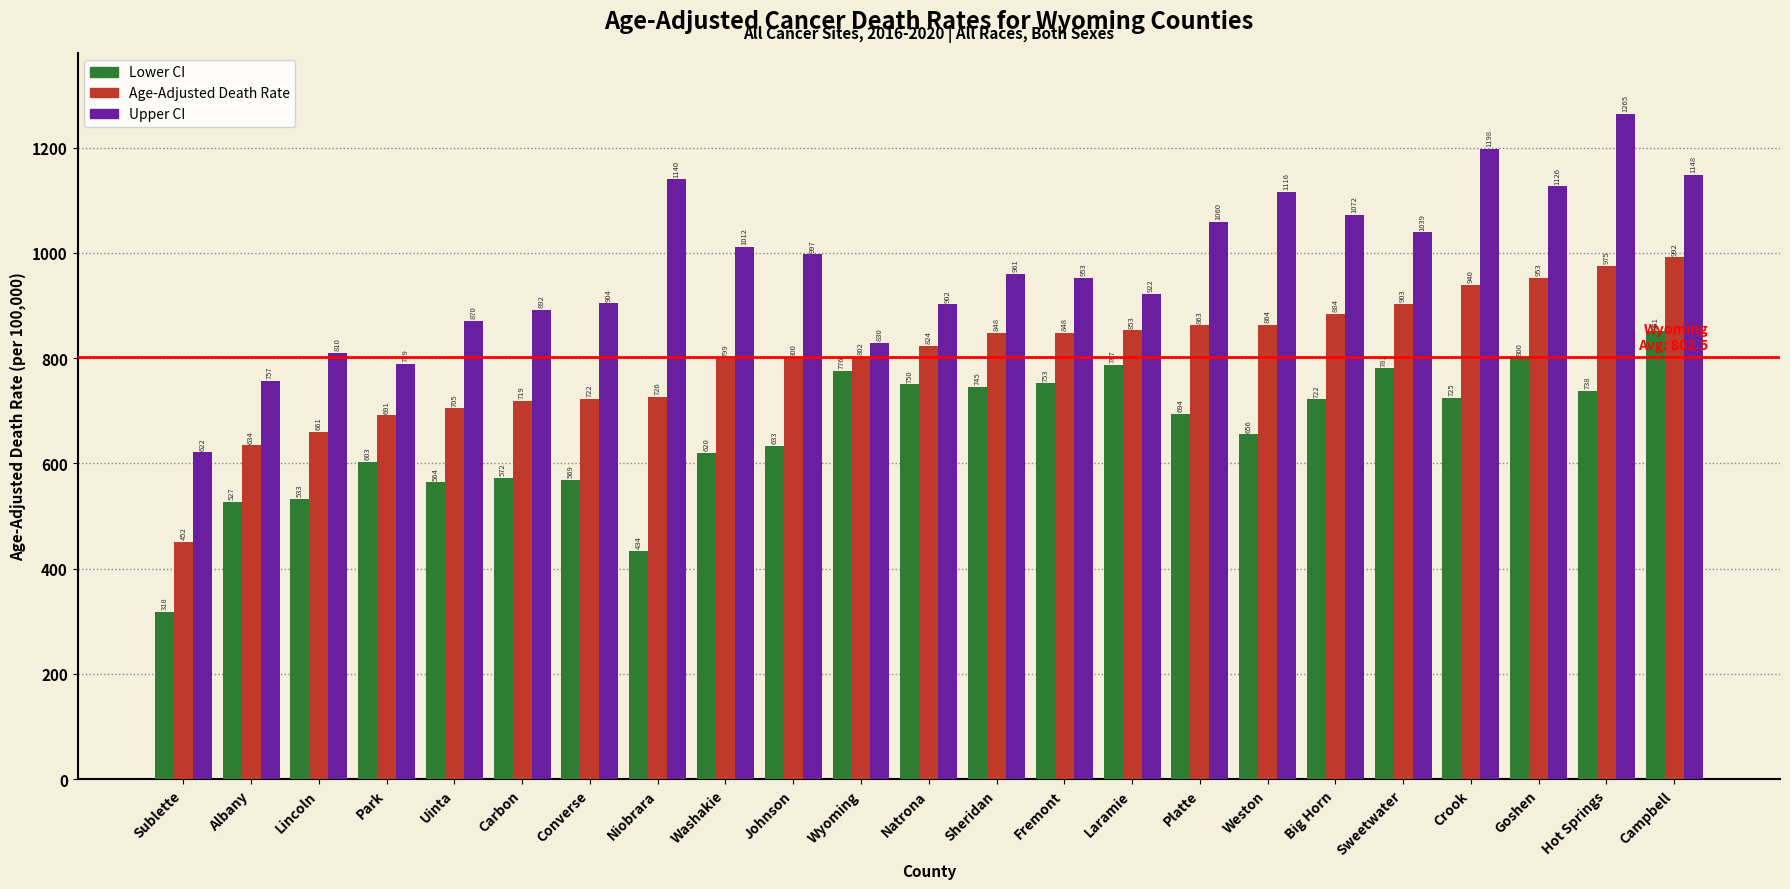

At which category is the sum across all series the highest?

Campbell